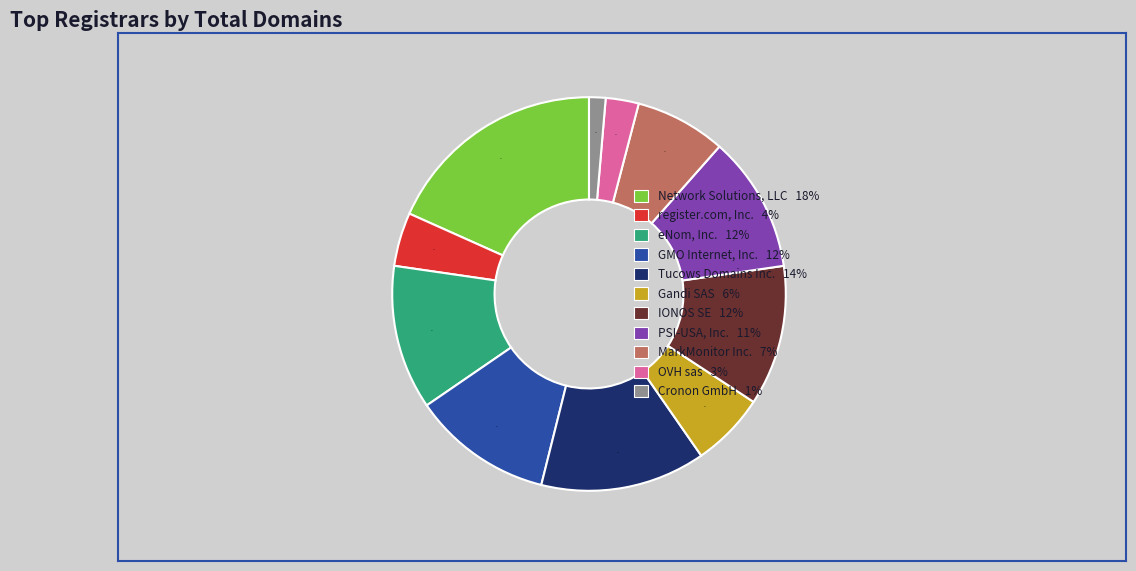

Which has a higher value, IONOS SE or MarkMonitor Inc.?

IONOS SE